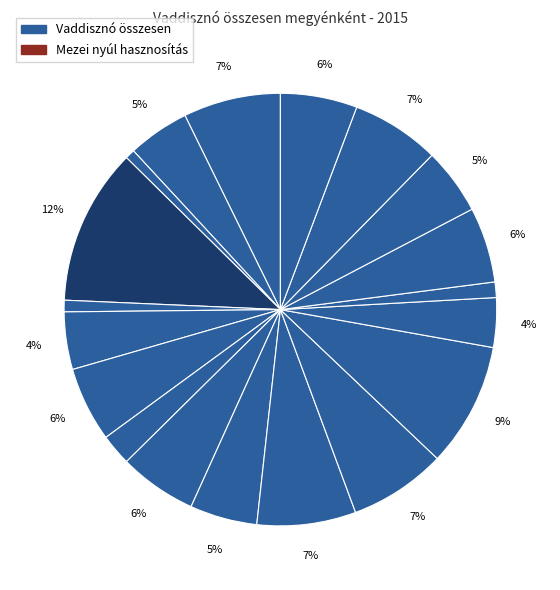

Which slice is the smallest?

Békés